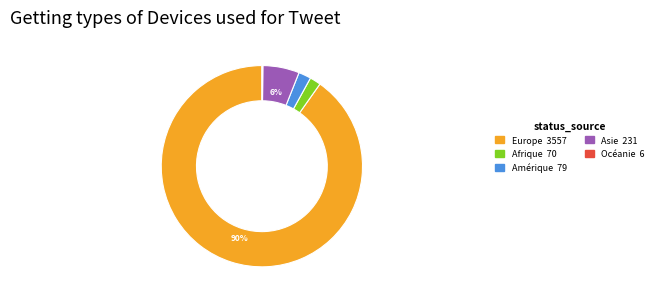

Which slice is the largest?

Europe 3557